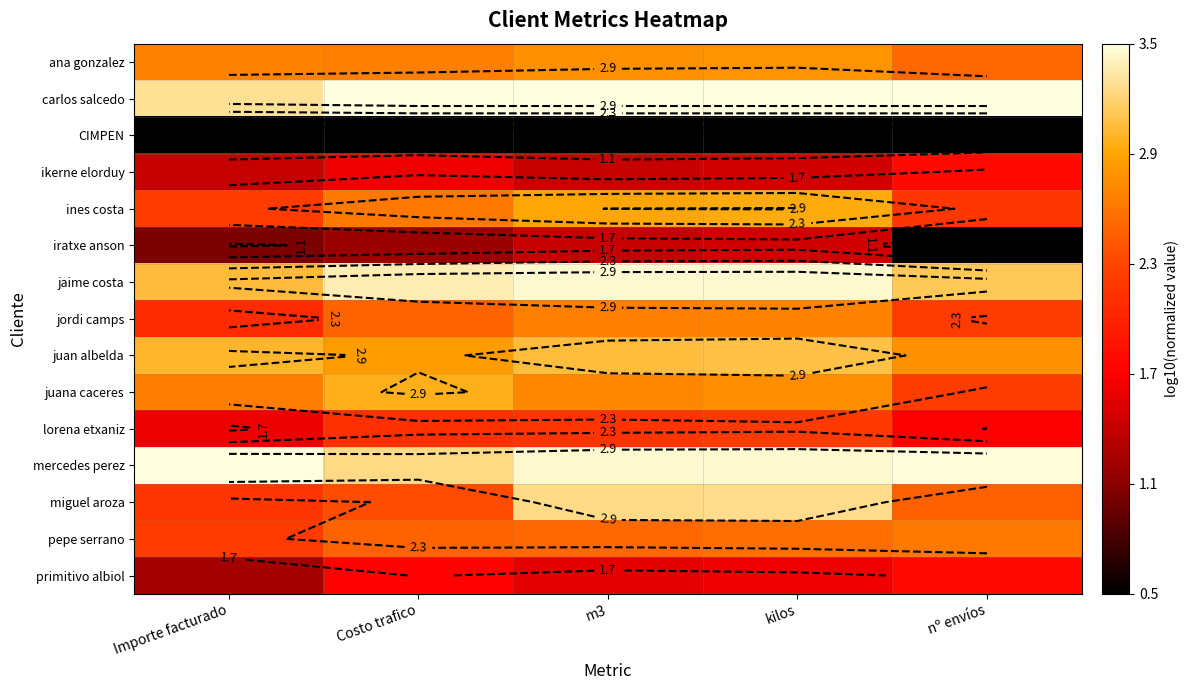

What value does the jaime costa series have at nº envíos?

3.1